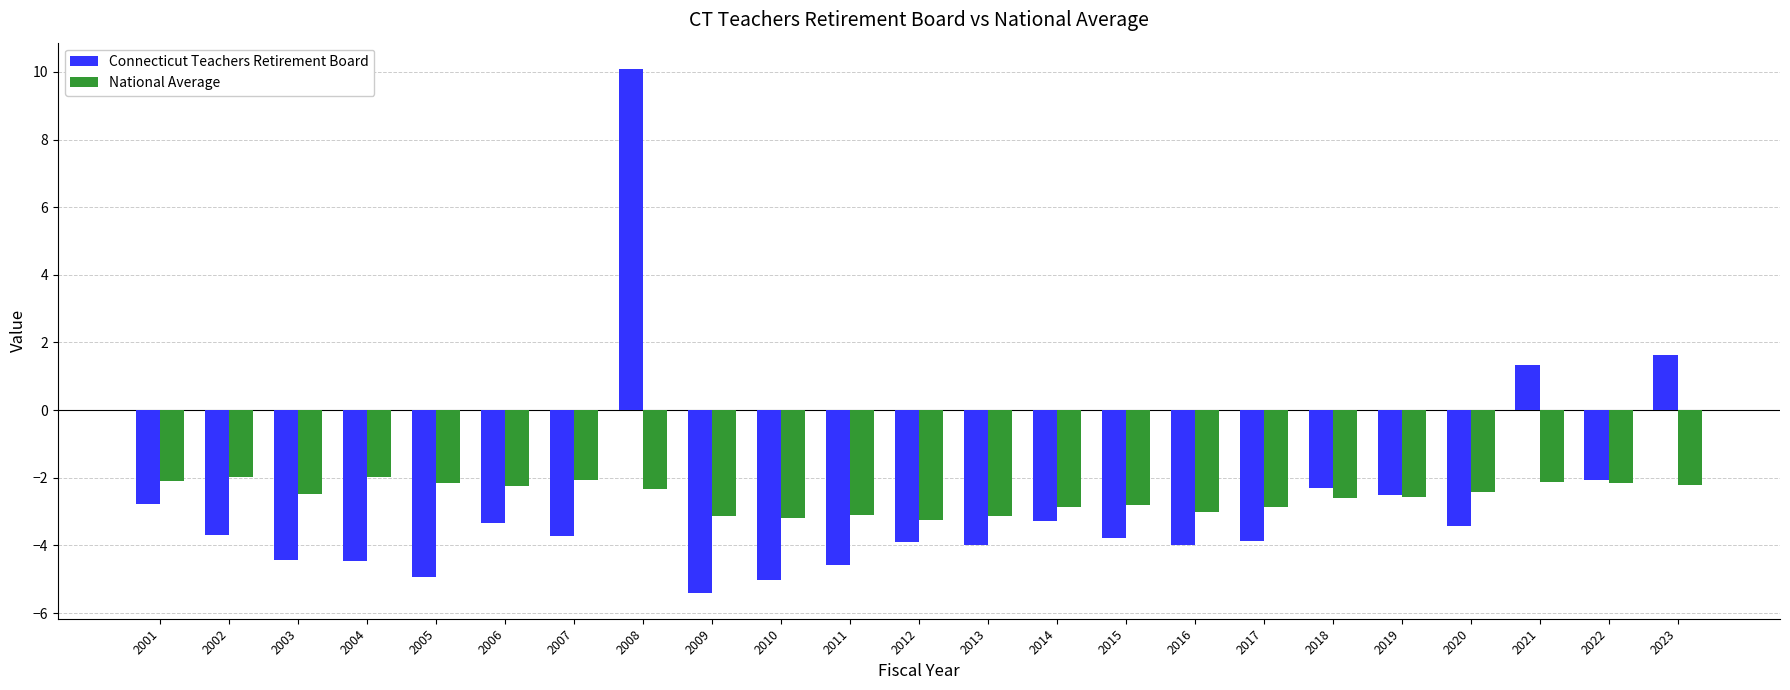

The Connecticut Teachers Retirement Board series shows -4.6 at 2011. True or false?

True